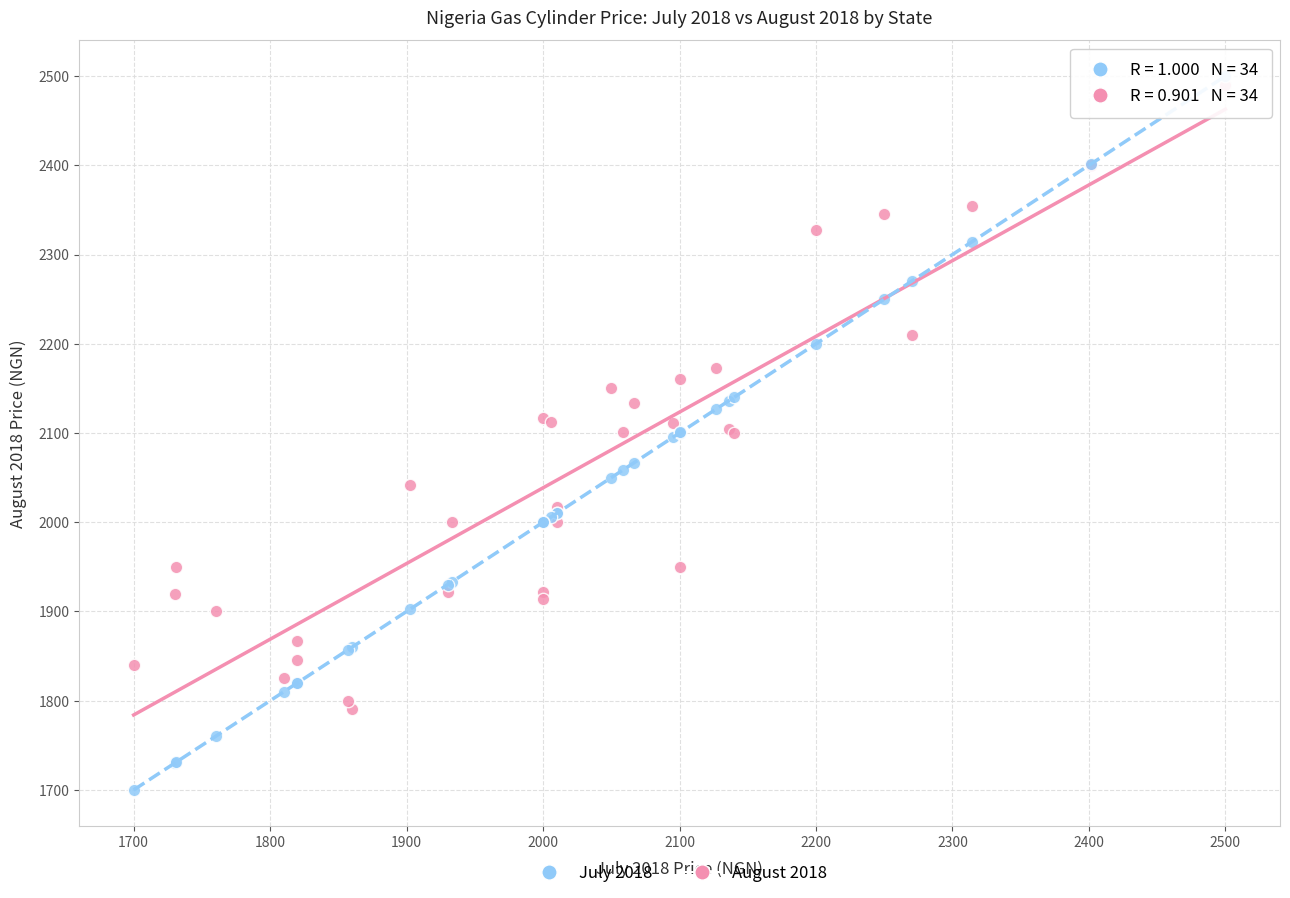

Which series contains the lowest Y value?

July 2018